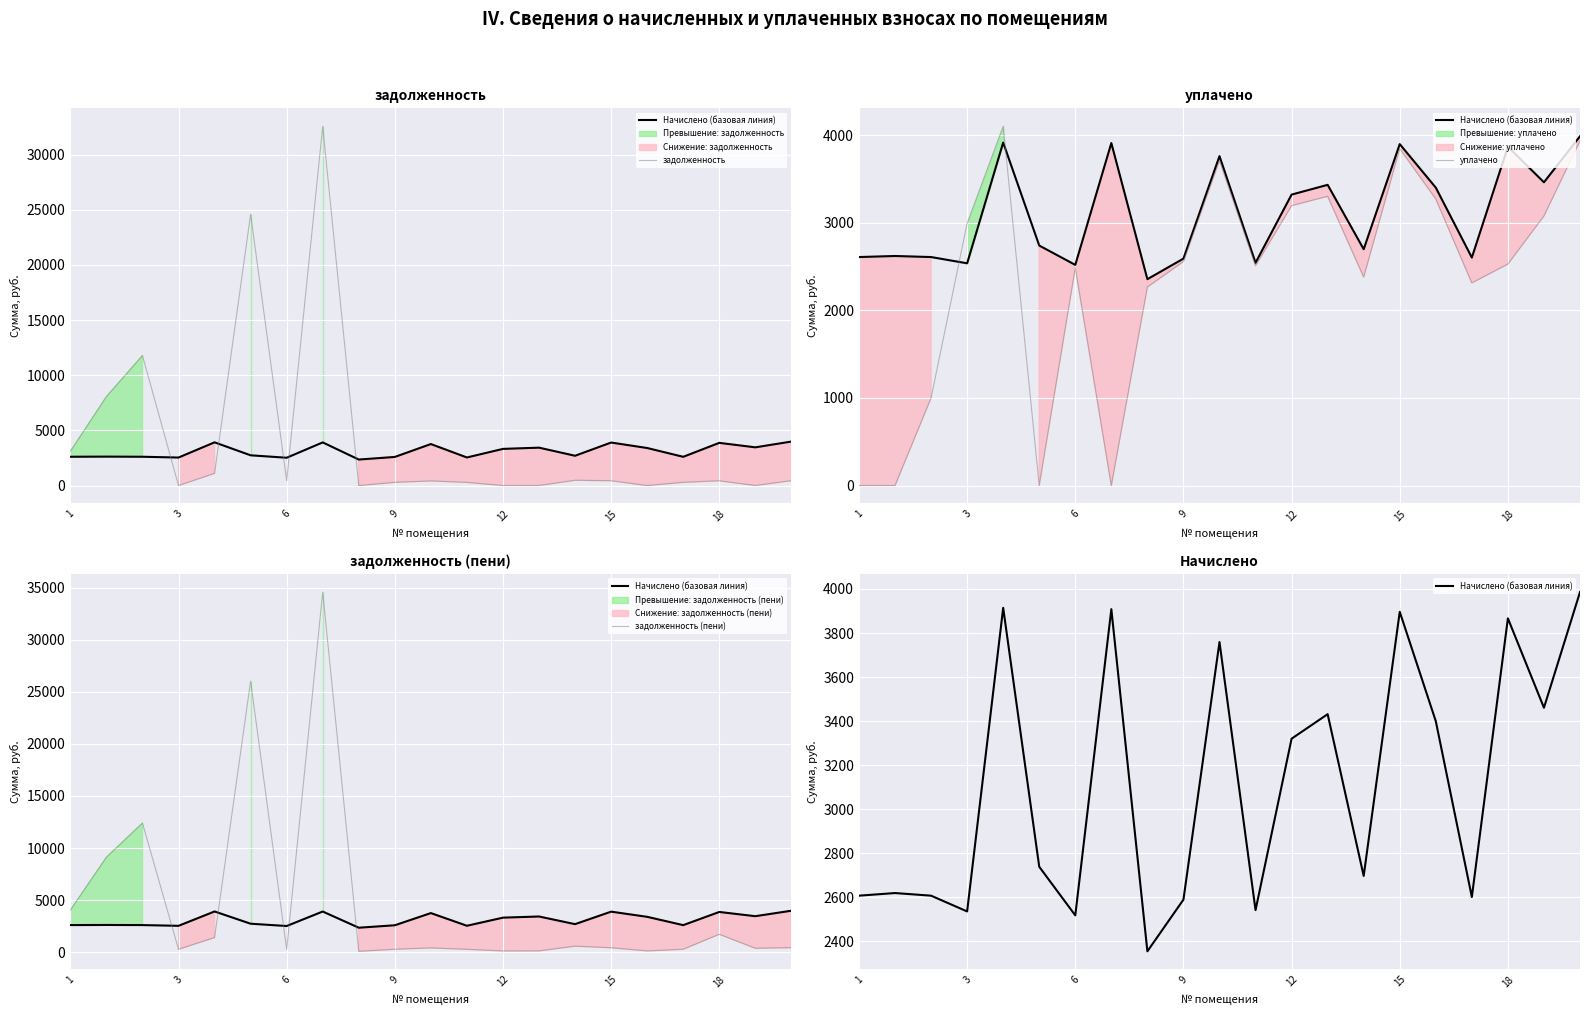

True or false: задолженность and задолженность (пени) cross at least once.

True